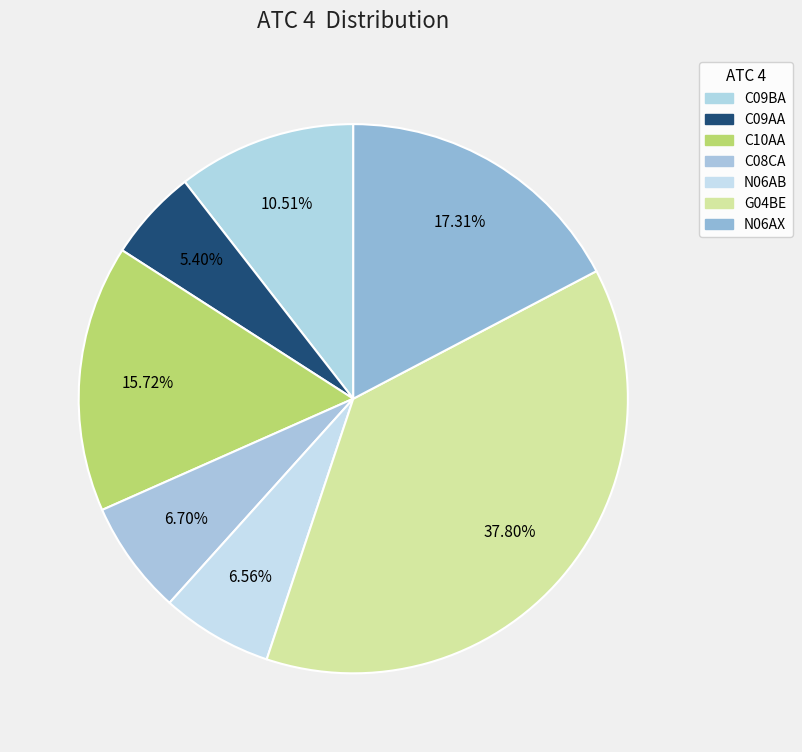

How many slices are in this pie chart?

7